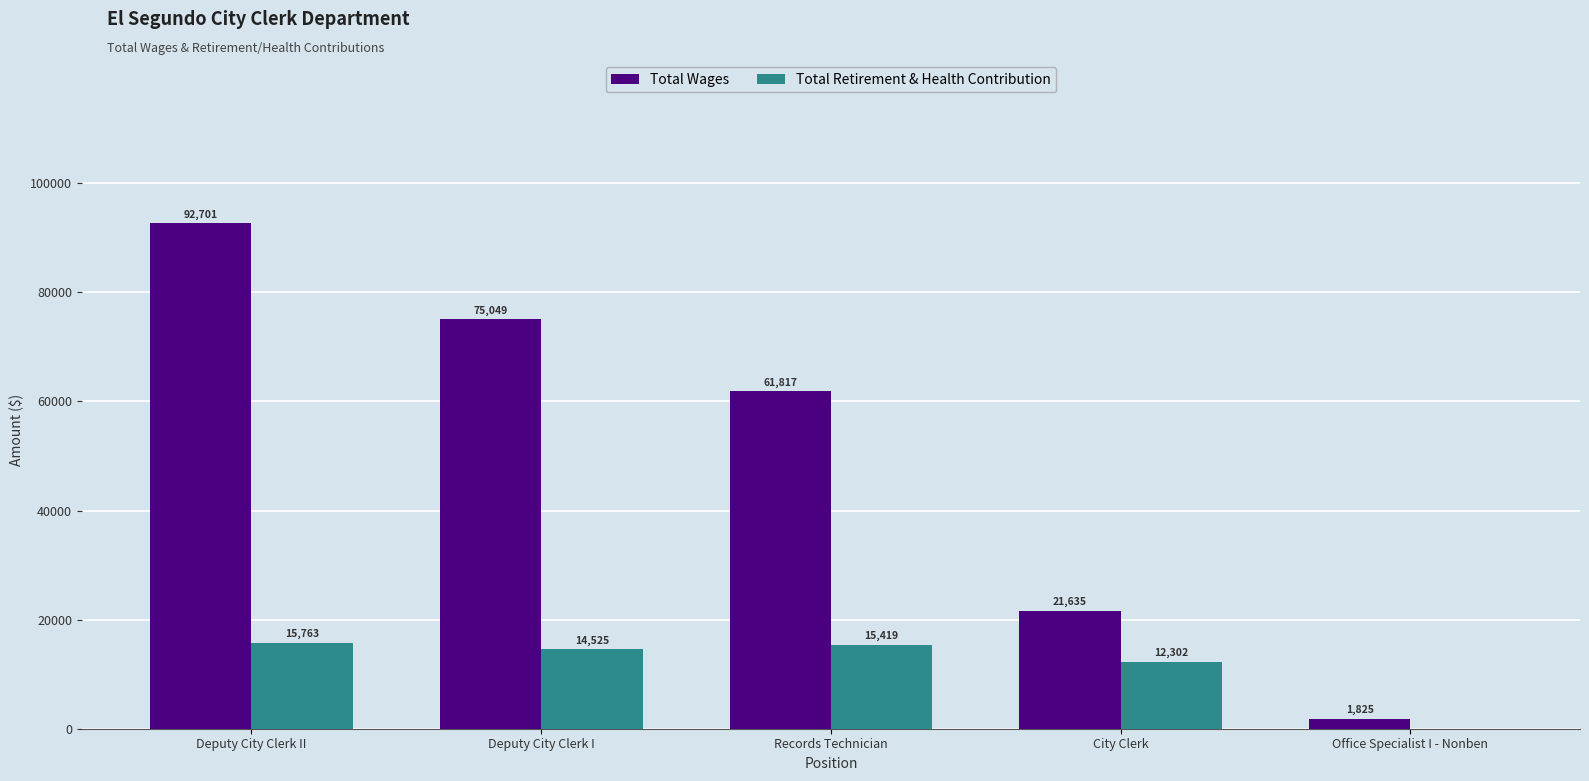

What is the sum of all Total Retirement & Health Contribution values?

58009